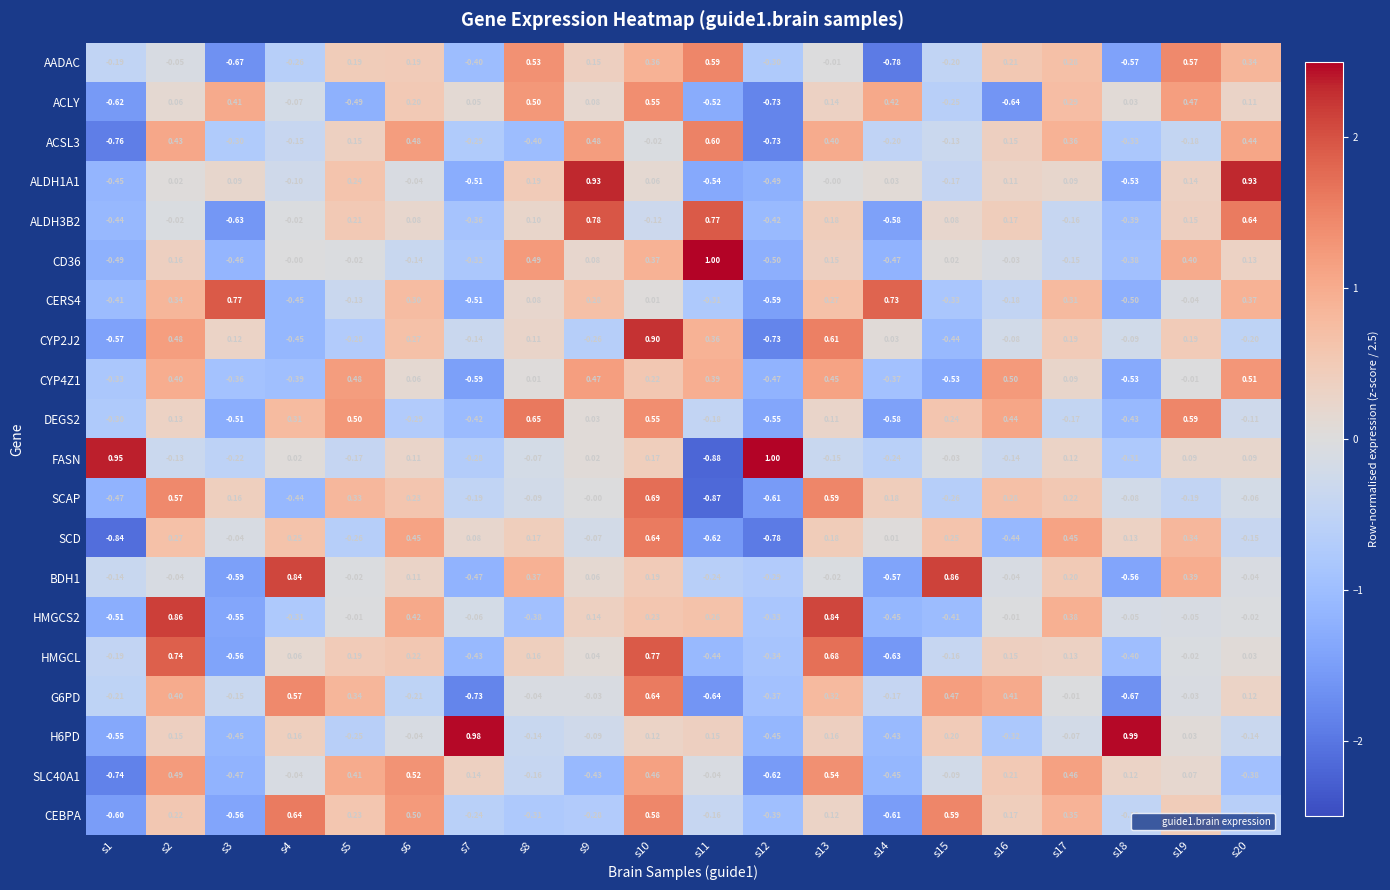

Which series changed the most between s5 and s11?

SCAP